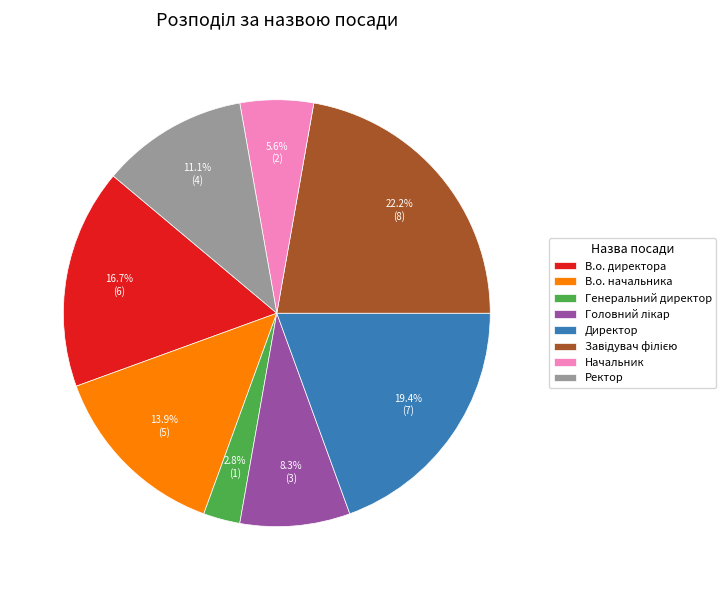

Is it true that В.о. директора is 2% of the pie?

False